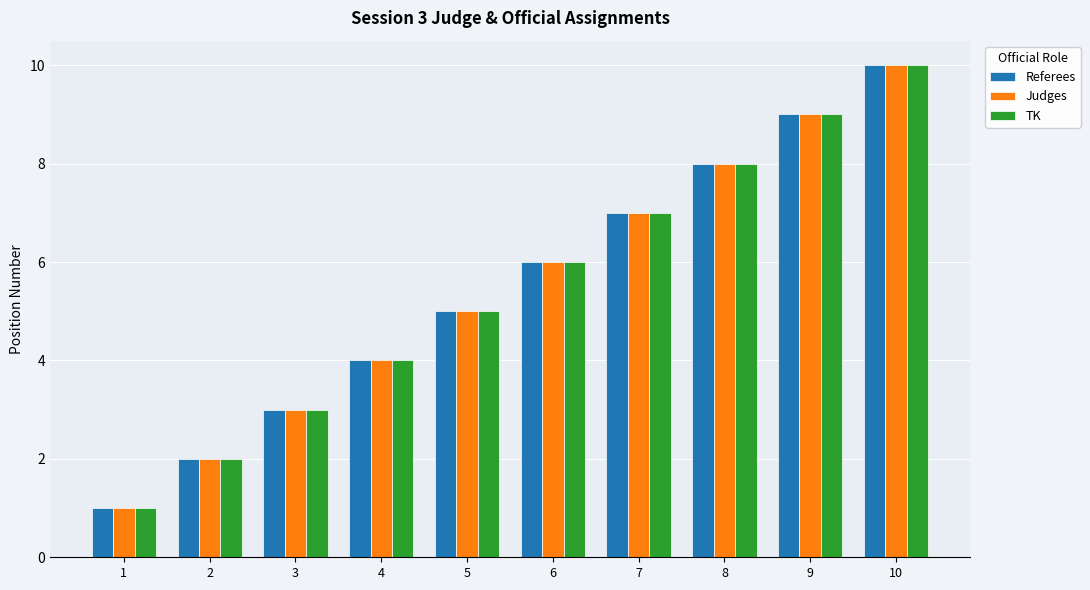

Count the number of data series in this chart.

3